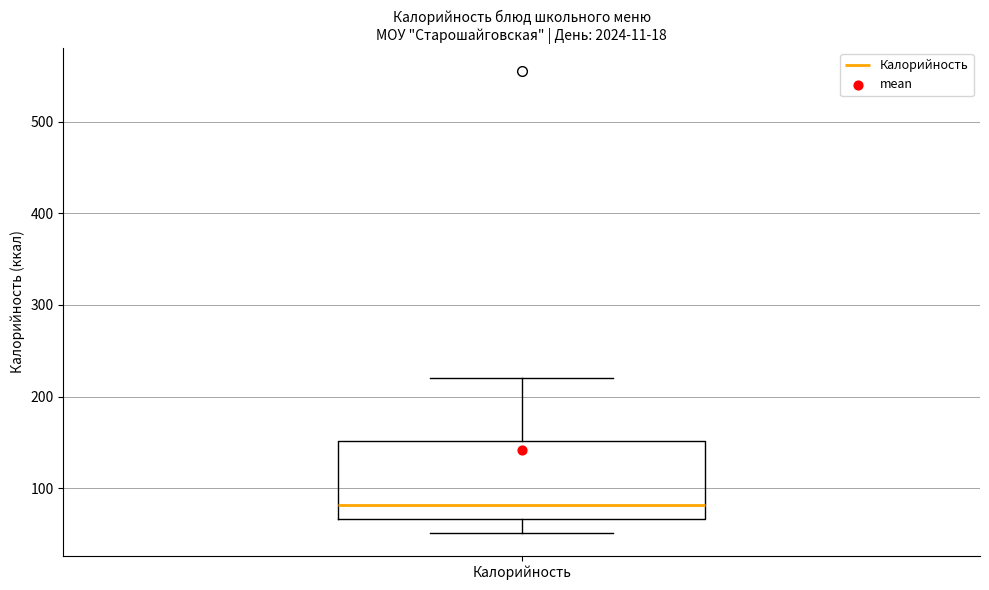

Read this box plot against the y-axis: the position of the median line, the range covered by the box, and the ends of both whiskers. The values are not printed on the chart, so give them approximately, as read against the axis.

median 80, box 70 to 150, whiskers 50 to 220